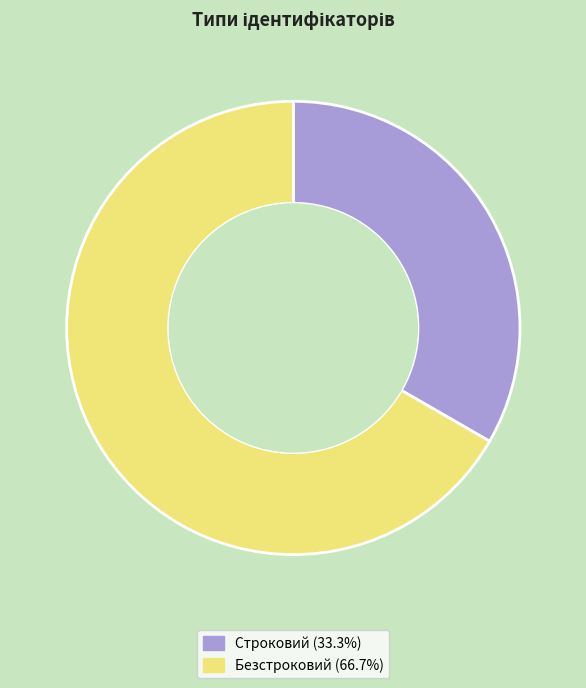

Is there a majority slice in this chart?

Yes